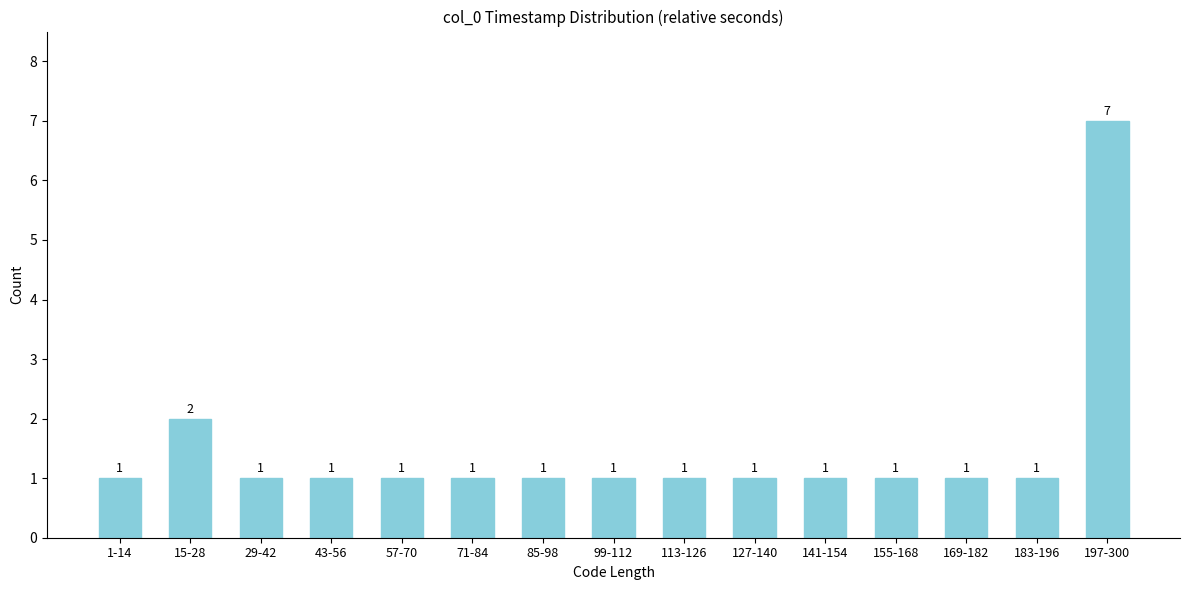

Reading right to left, transcribe all the data shown in this chart.

7	1	1	1	1	1	1	1	1	1	1	1	1	2	1